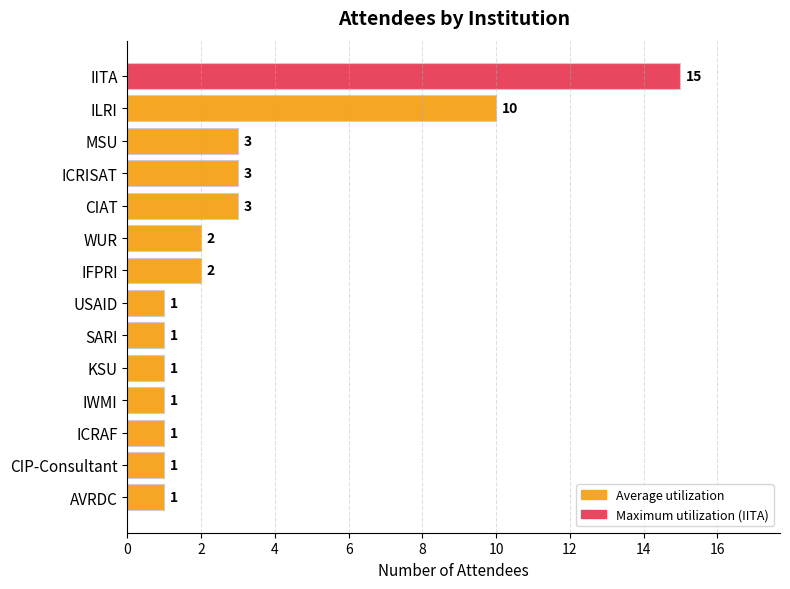

Between IFPRI and IWMI, which is larger?

IFPRI